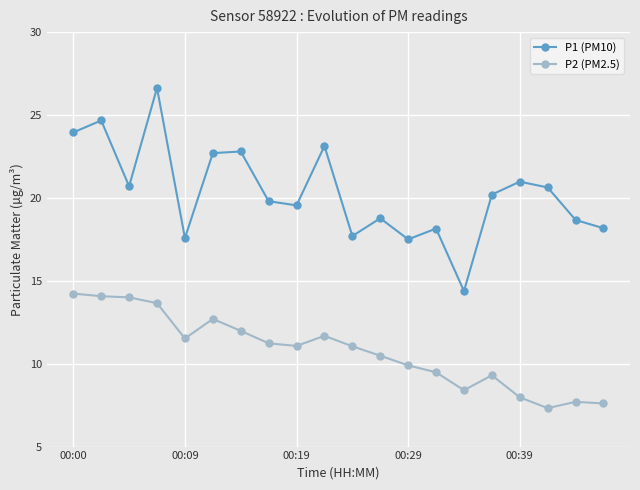

True or false: P1 (PM10) and P2 (PM2.5) cross at least once.

False